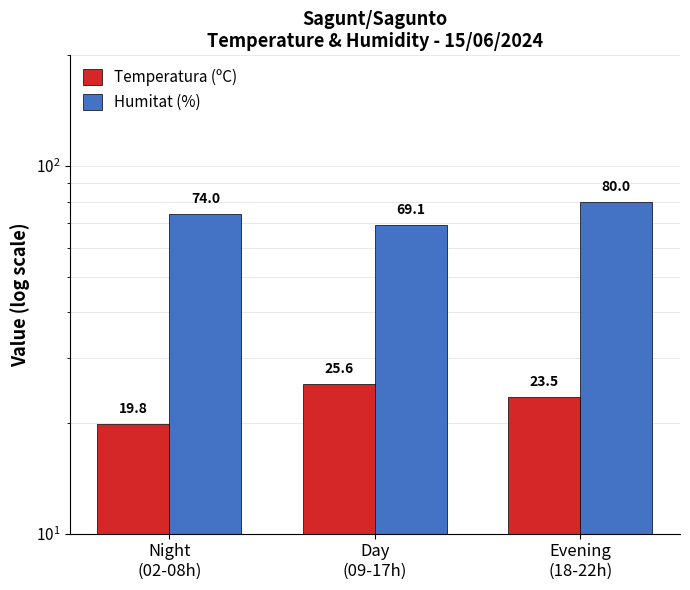

At which label is Temperatura (ºC) closest to 22?

Evening
(18-22h)